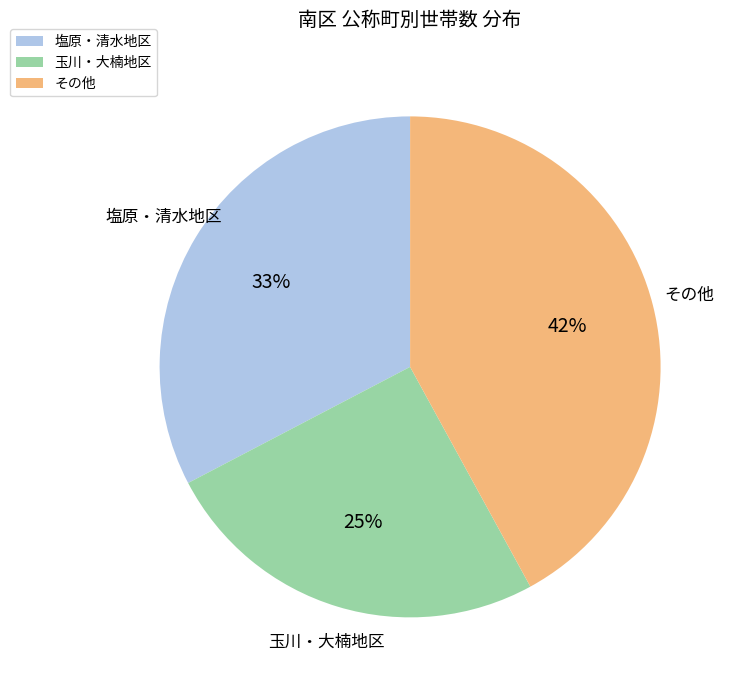

Combined, do 塩原・清水地区 and その他 account for over 50%?

Yes